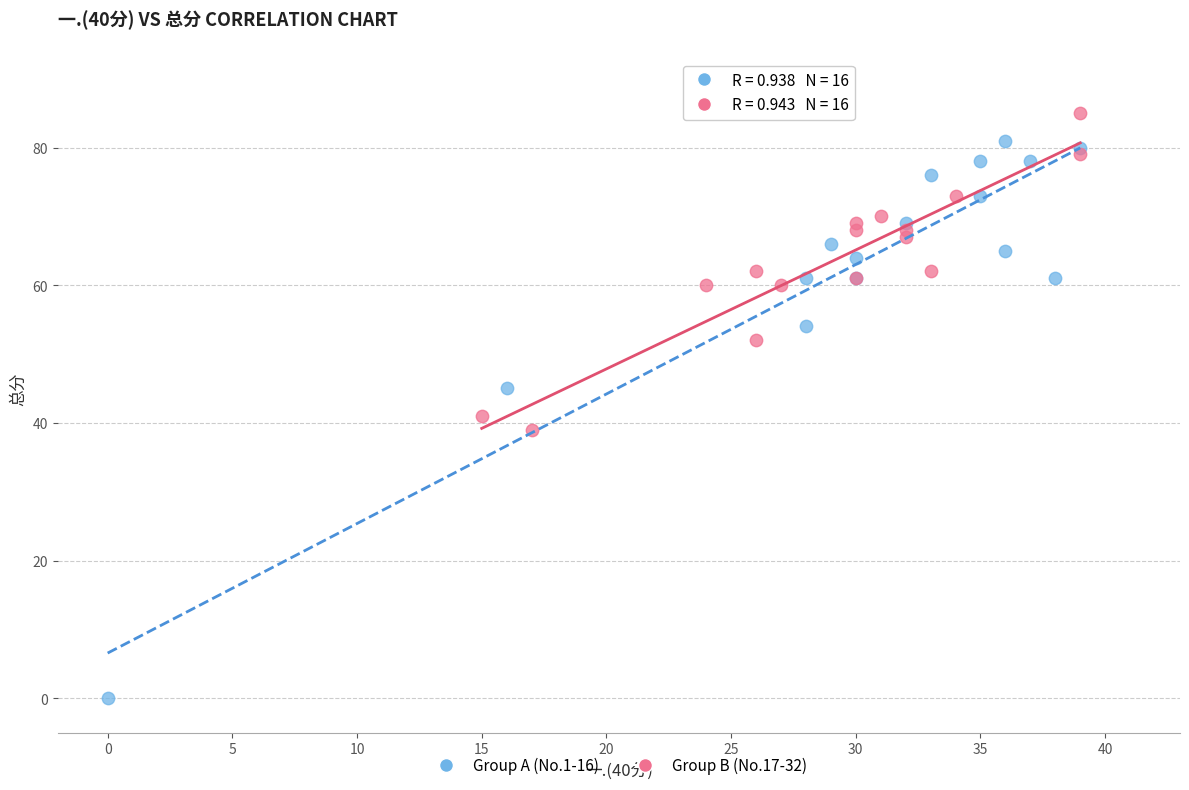

Which series has the widest spread of Y values?

Group A (No.1-16)